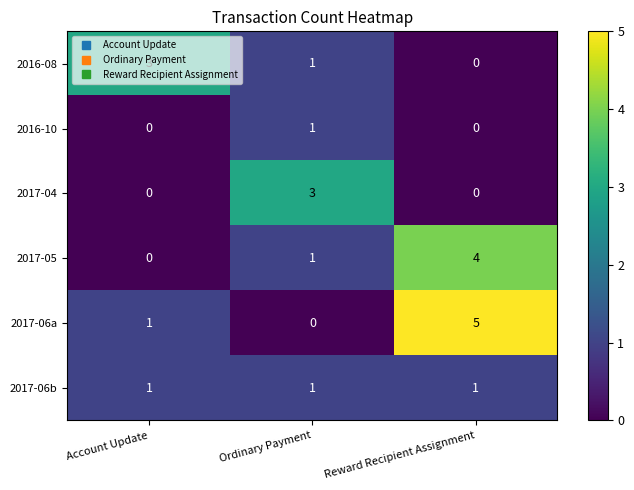

Which series has the widest spread of values?

2017-06a